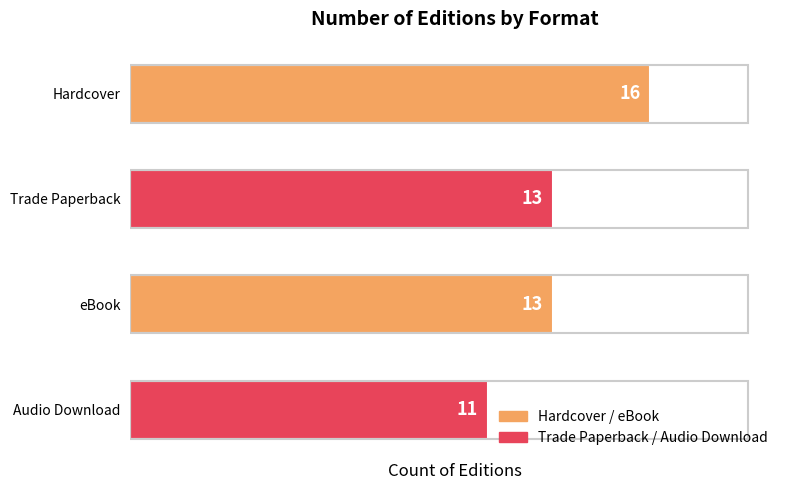

What is the label of the 1st bar from the bottom?

Audio Download